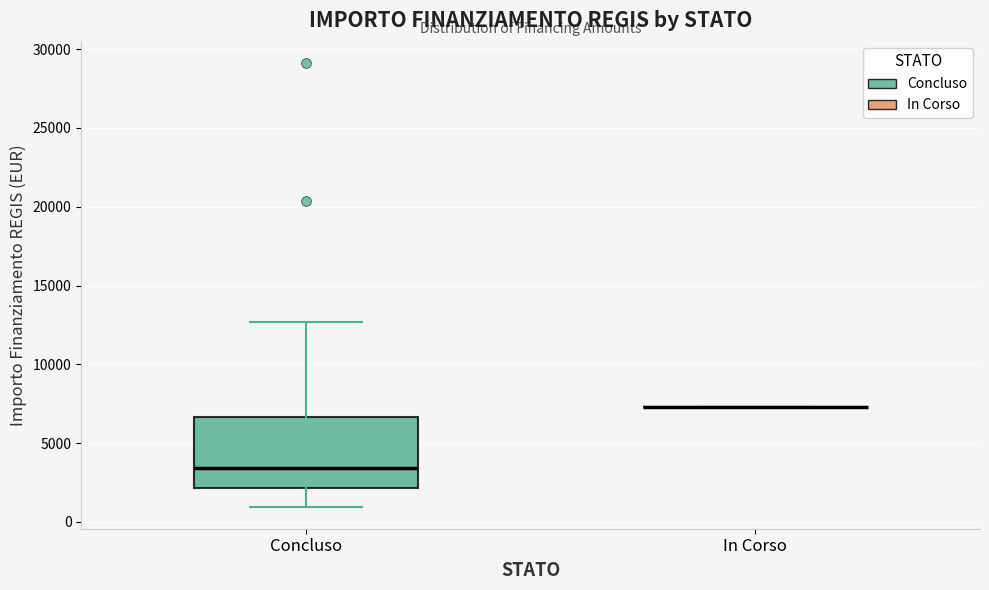

Where does the lower whisker of the box for Concluso end on the y-axis? The values are not printed on the chart, so give them approximately, as read against the axis.

1000